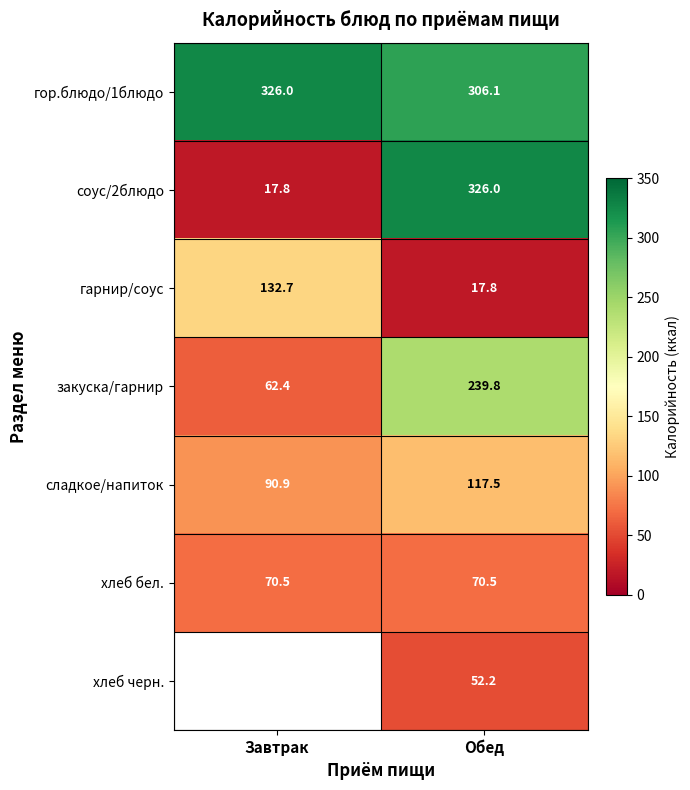

At Обед, list the series in order from smallest to largest.

гарнир/соус, хлеб черн., хлеб бел., сладкое/напиток, закуска/гарнир, гор.блюдо/1блюдо, соус/2блюдо